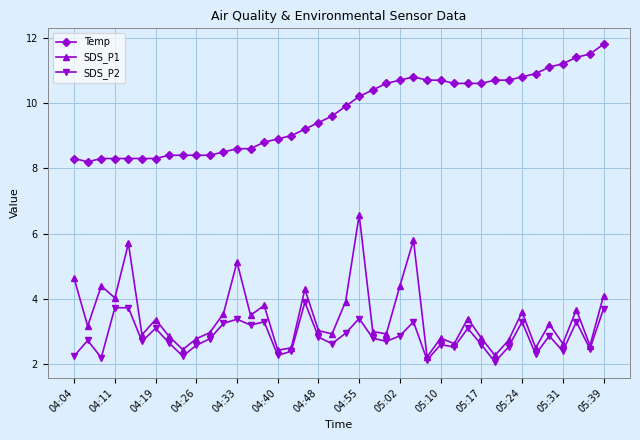

What is the difference between the maximum and minimum values in the Temp series?

3.6